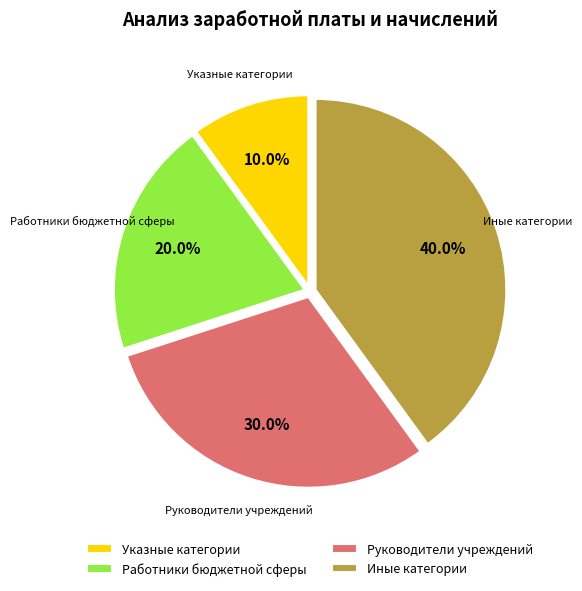

To the nearest percent, what percentage of the pie is Руководители учреждений?

30%